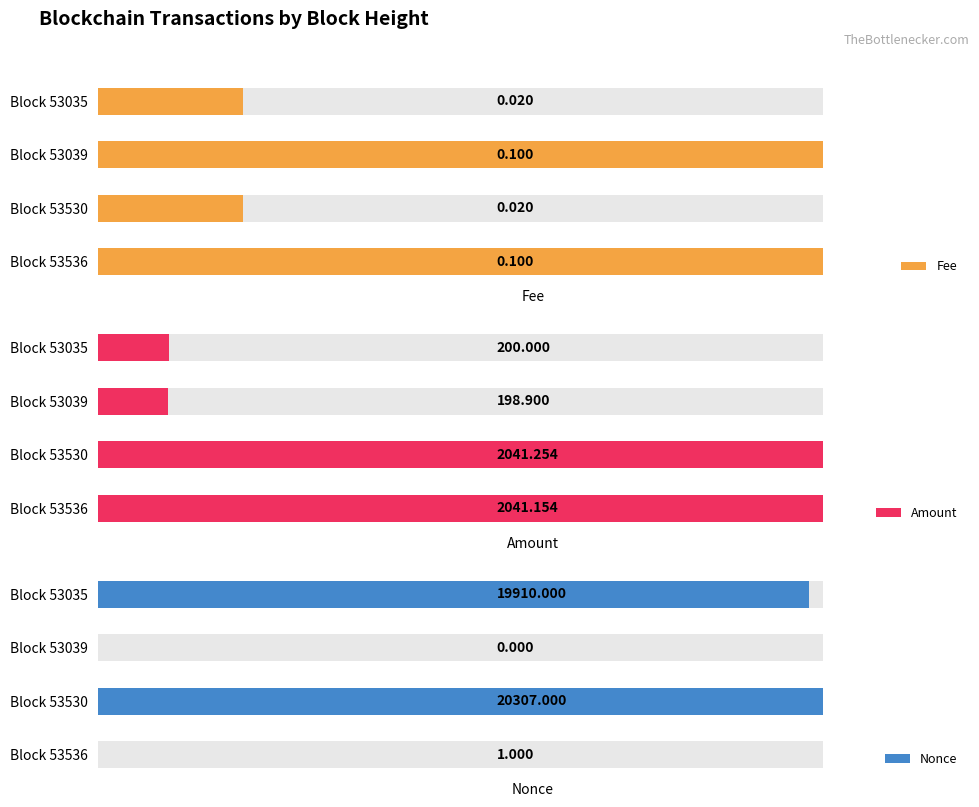

What is the difference between the maximum and second lowest values in the Nonce series?

20306.0